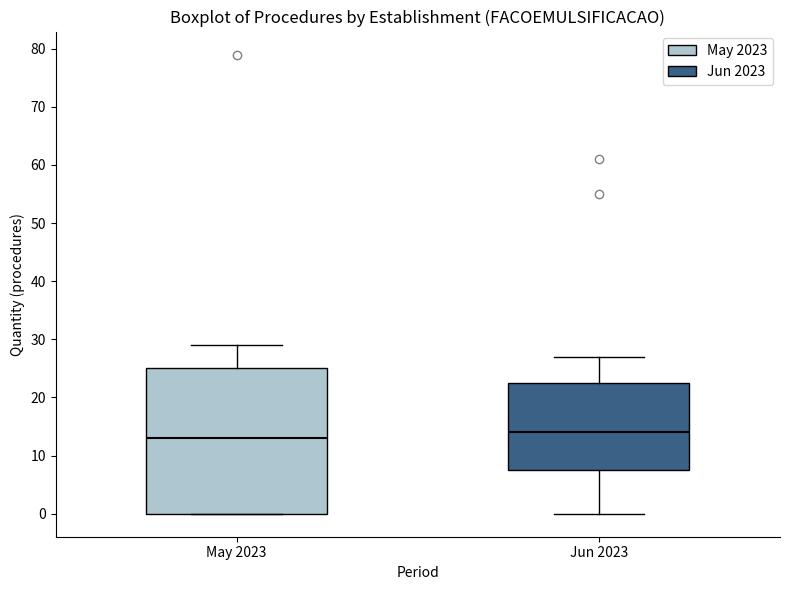

Which box is the tallest, from its lower edge to its upper edge?

May 2023